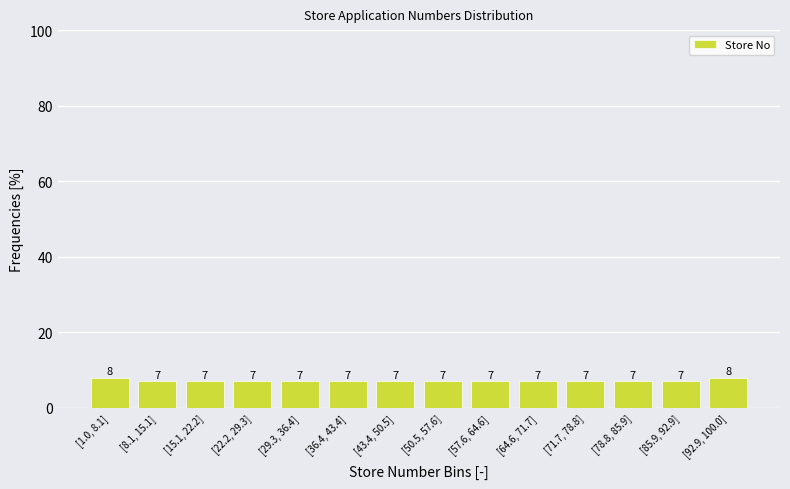

Reading right to left, extract all data points from this chart.

8.0	7.0	7.0	7.0	7.0	7.0	7.0	7.0	7.0	7.0	7.0	7.0	7.0	8.0